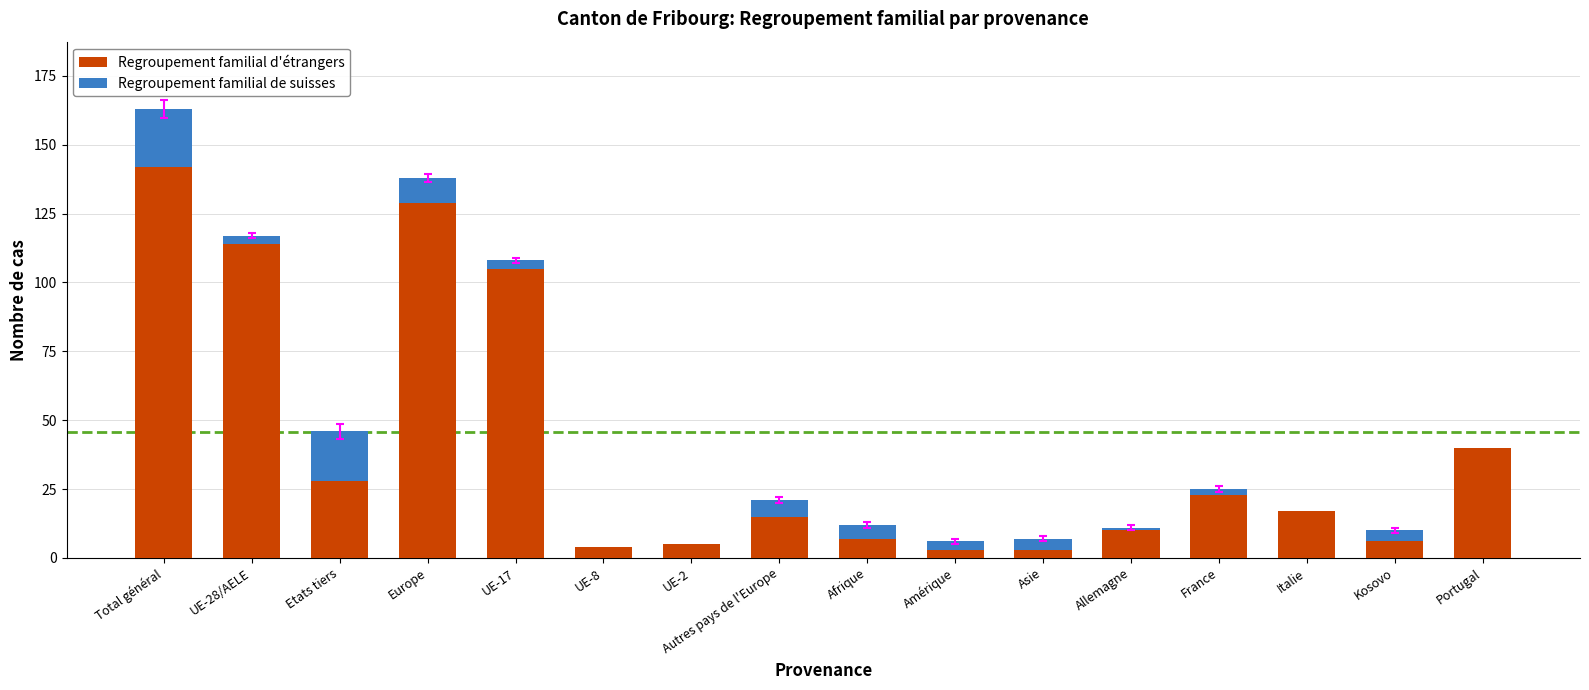

At which category is the sum across all series the highest?

Total général